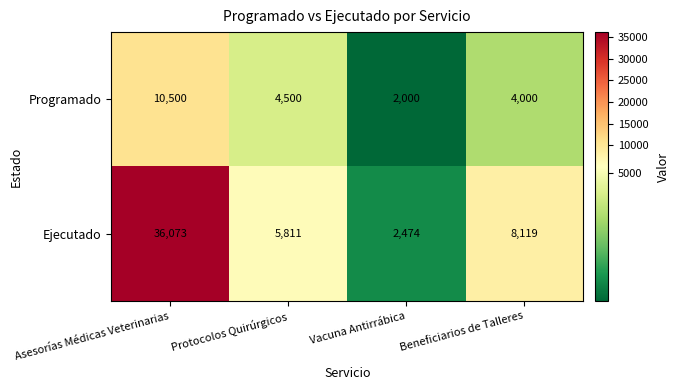

Read the Ejecutado value at Beneficiarios de Talleres.

8119